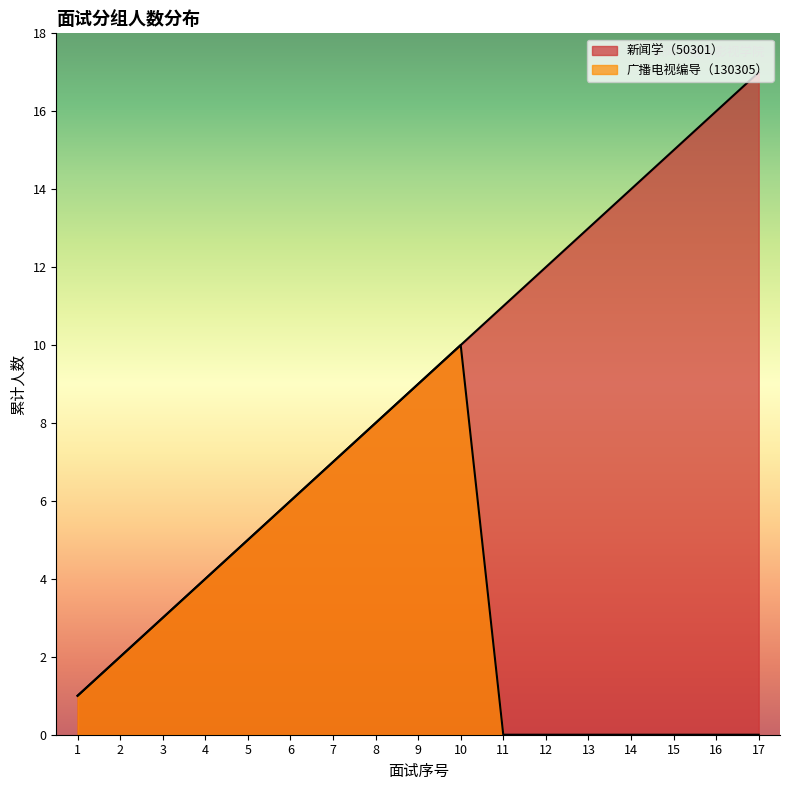

Reading left to right, transcribe all the data shown in this chart.

新闻学（50301）: 1	2	3	4	5	6	7	8	9	10	11	12	13	14	15	16	17
广播电视编导（130305）: 1	2	3	4	5	6	7	8	9	10	0	0	0	0	0	0	0